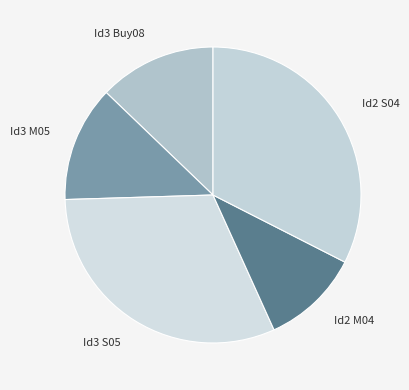

Is the sum of Id3 Buy08 and Id2 S04 greater than half?

No